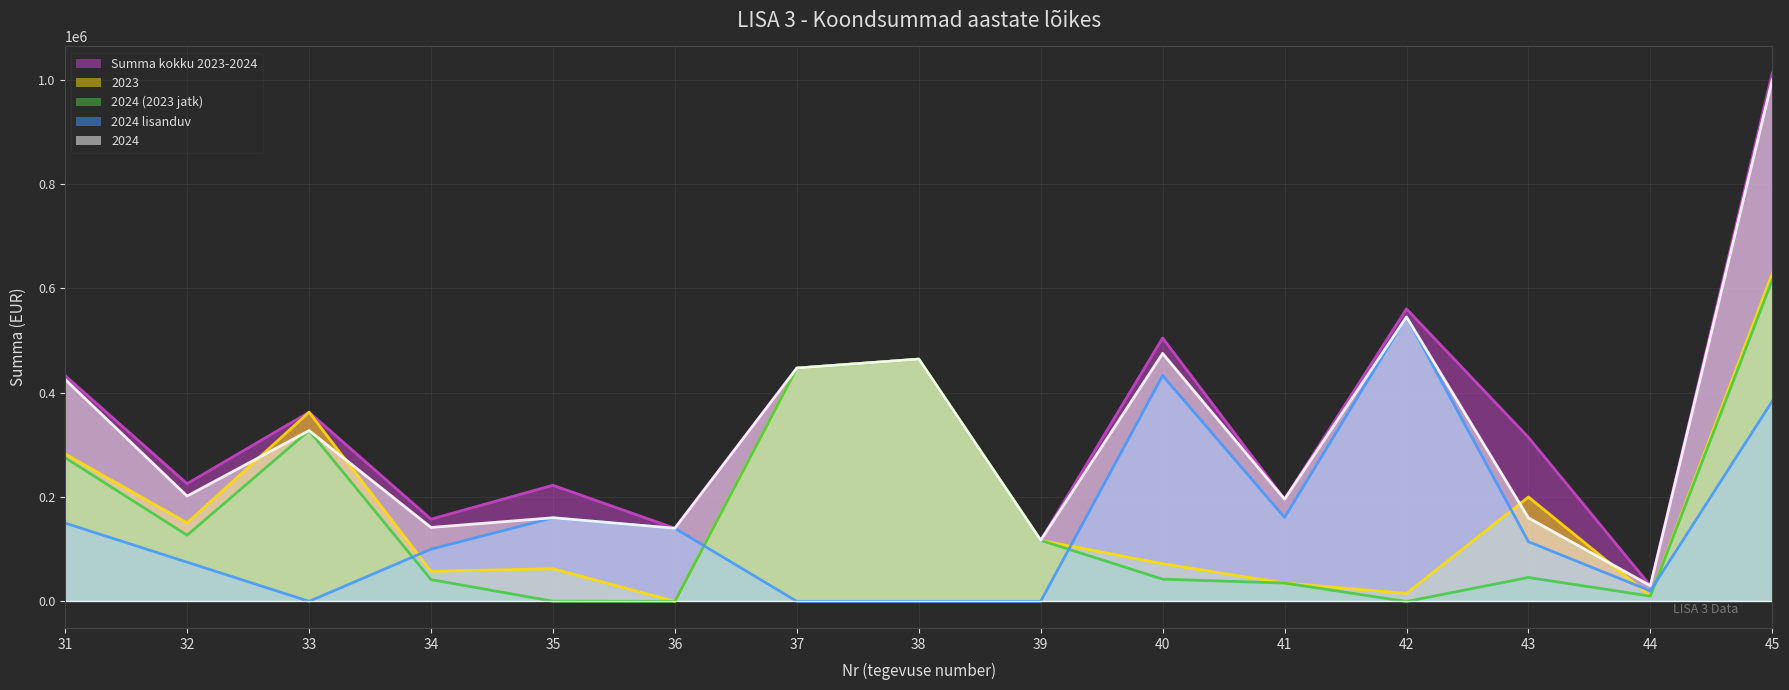

Rank the series by their maximum value, from lowest to highest.

2024 lisanduv, 2024 (2023 jatk), 2023, 2024, Summa kokku 2023-2024